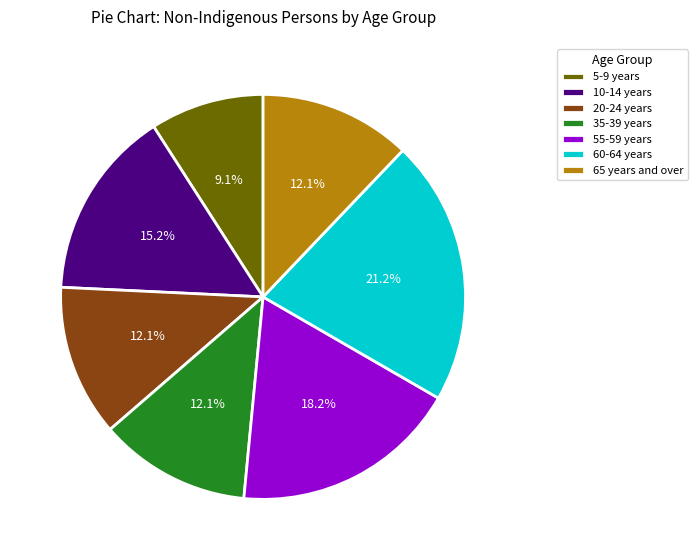

Is there a majority slice in this chart?

No